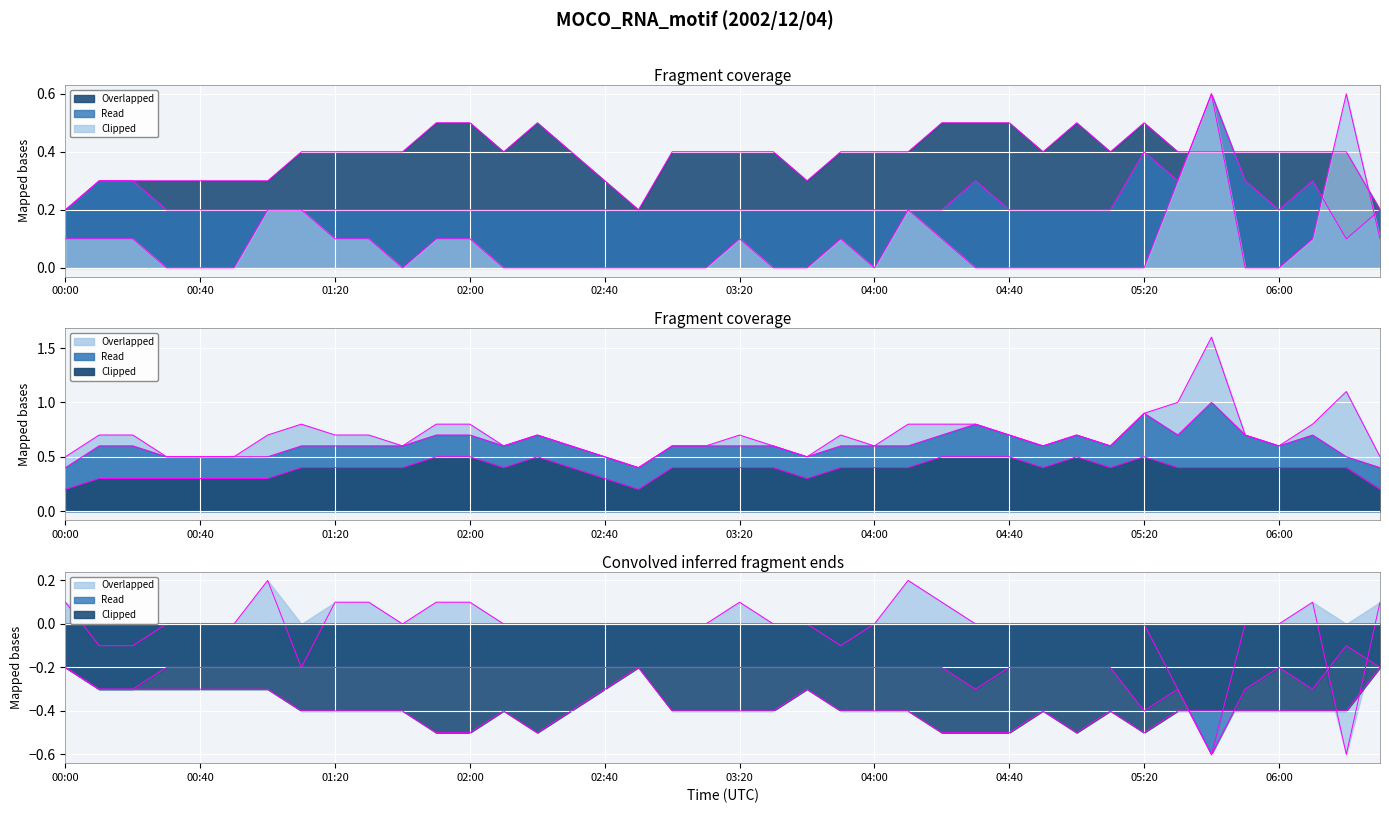

What is the sum of the 1.665 values at 04:10 and 02:00?

0.3